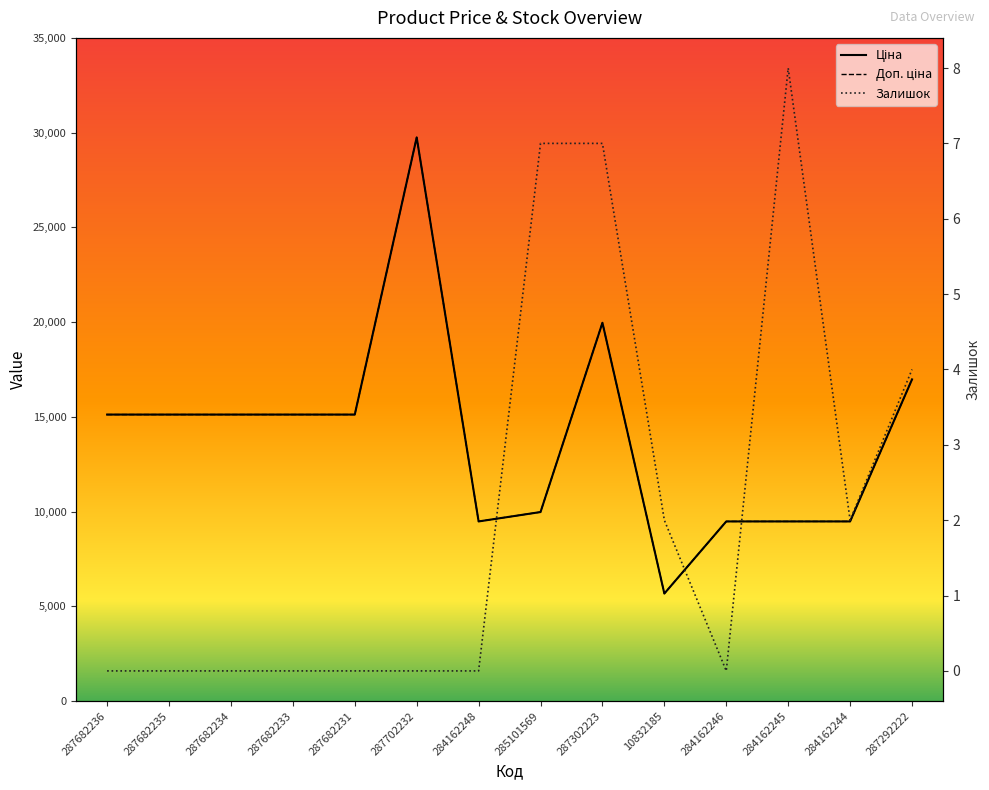

At which category does Доп. ціна reach its first local valley?

284162248